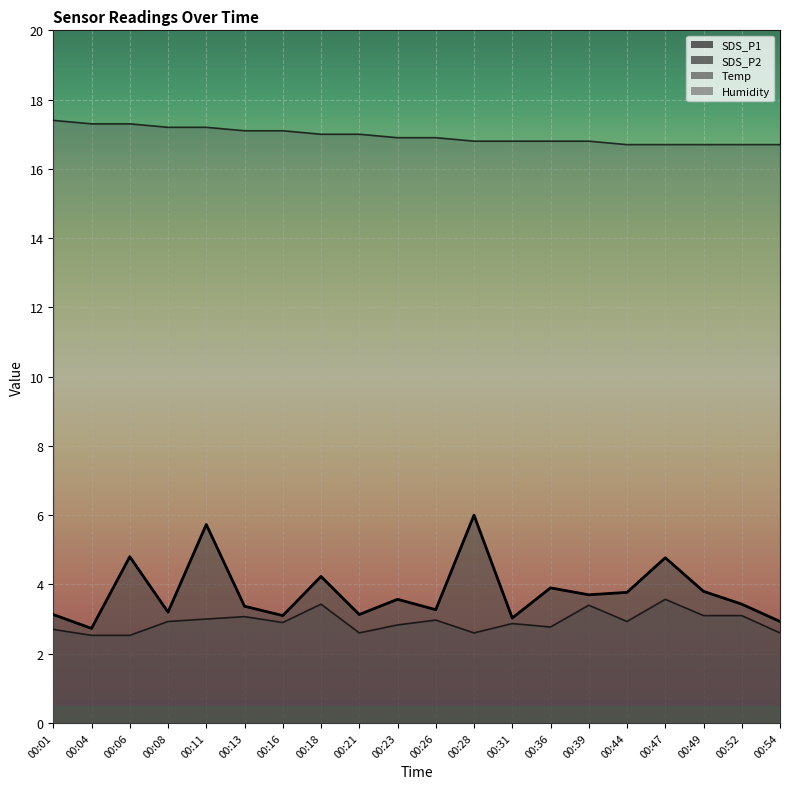

Rank the categories by Temp value from highest to lowest.

00:01, 00:04, 00:06, 00:08, 00:11, 00:13, 00:16, 00:18, 00:21, 00:23, 00:26, 00:28, 00:31, 00:36, 00:39, 00:44, 00:47, 00:49, 00:52, 00:54